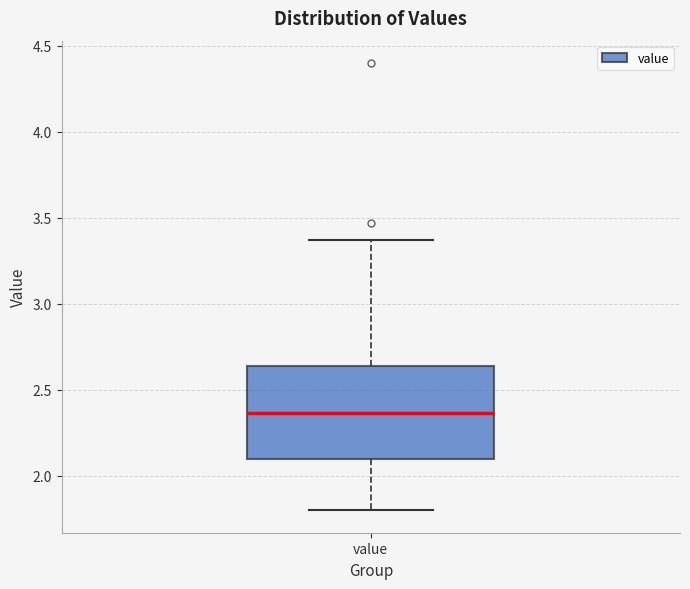

Read this box plot against the y-axis: the position of the median line, the range covered by the box, and the ends of both whiskers. The values are not printed on the chart, so give them approximately, as read against the axis.

median 2.35, box 2.10 to 2.65, whiskers 1.80 to 3.35